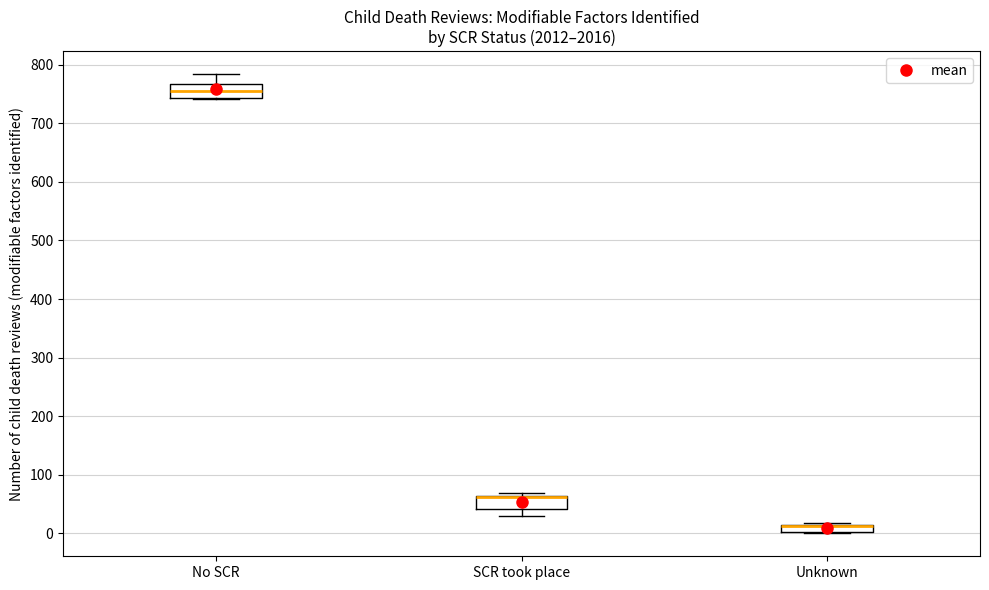

Where is the upper edge of the box for No SCR on the y-axis? The values are not printed on the chart, so give them approximately, as read against the axis.

770